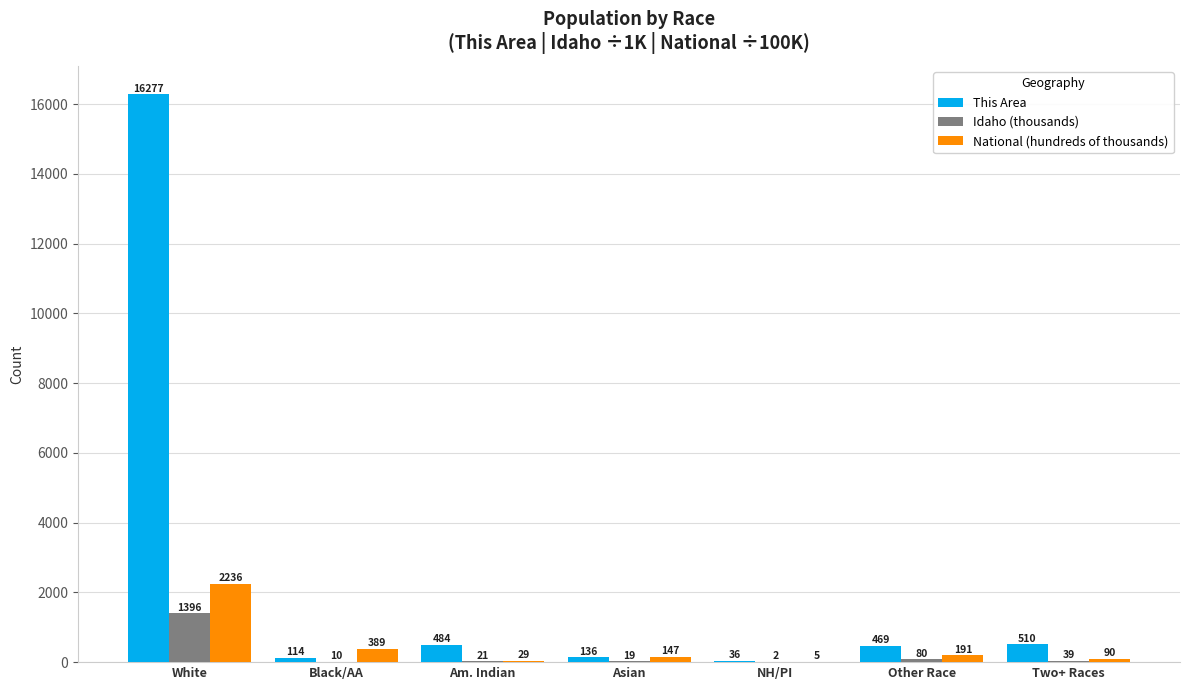

At which label is This Area closest to 8156?

Two+ Races